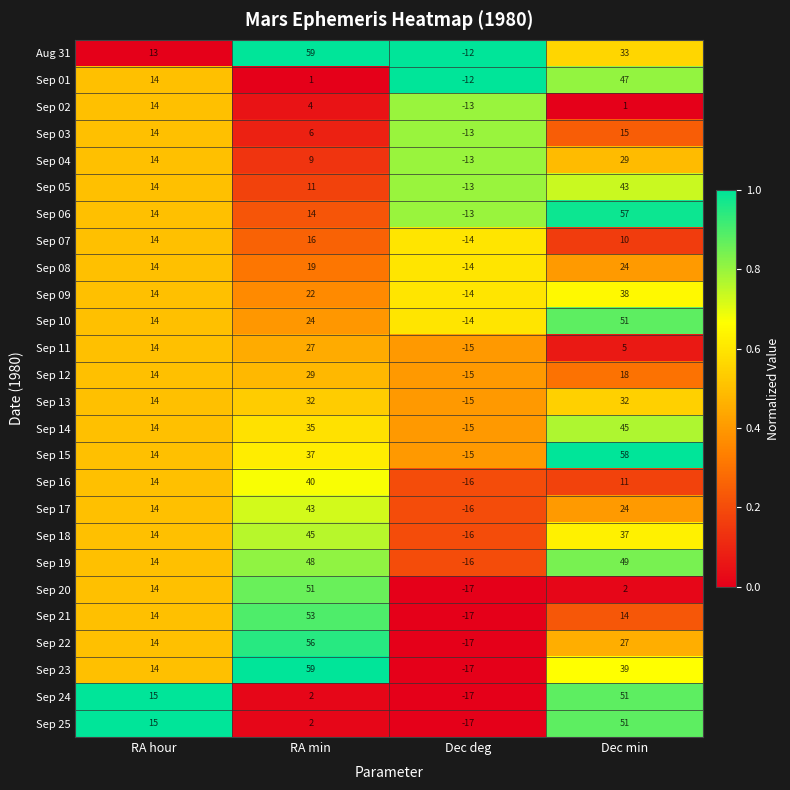

Is it true that Sep 22 equals -17 at Dec deg?

True